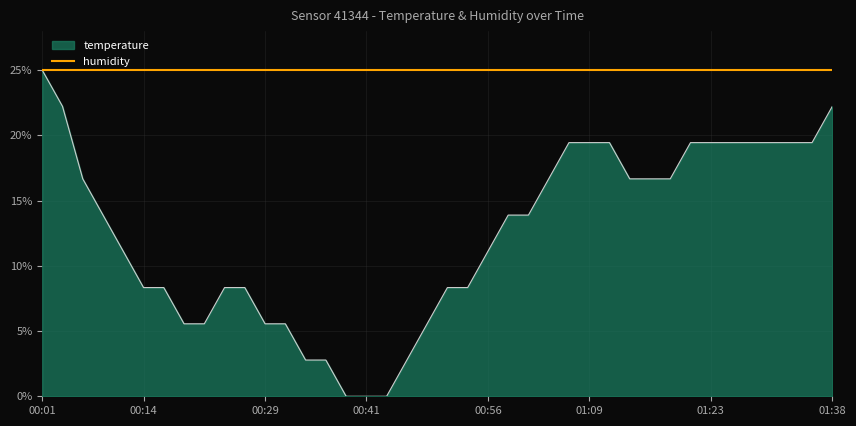

What is the lowest value of the humidity series?

25.0